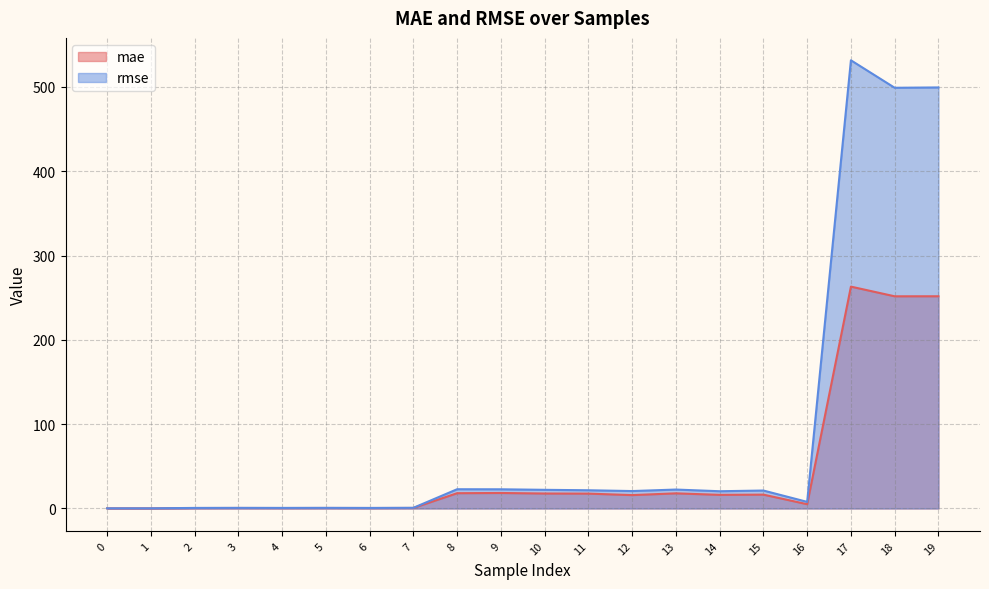

Between 10 and 0, which is larger?

10